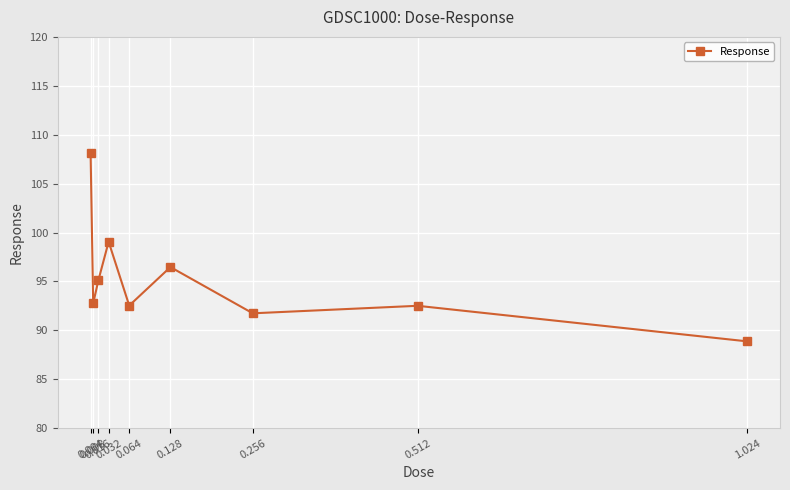

What is the sum of the values at 0.004 and 0.128?

204.6